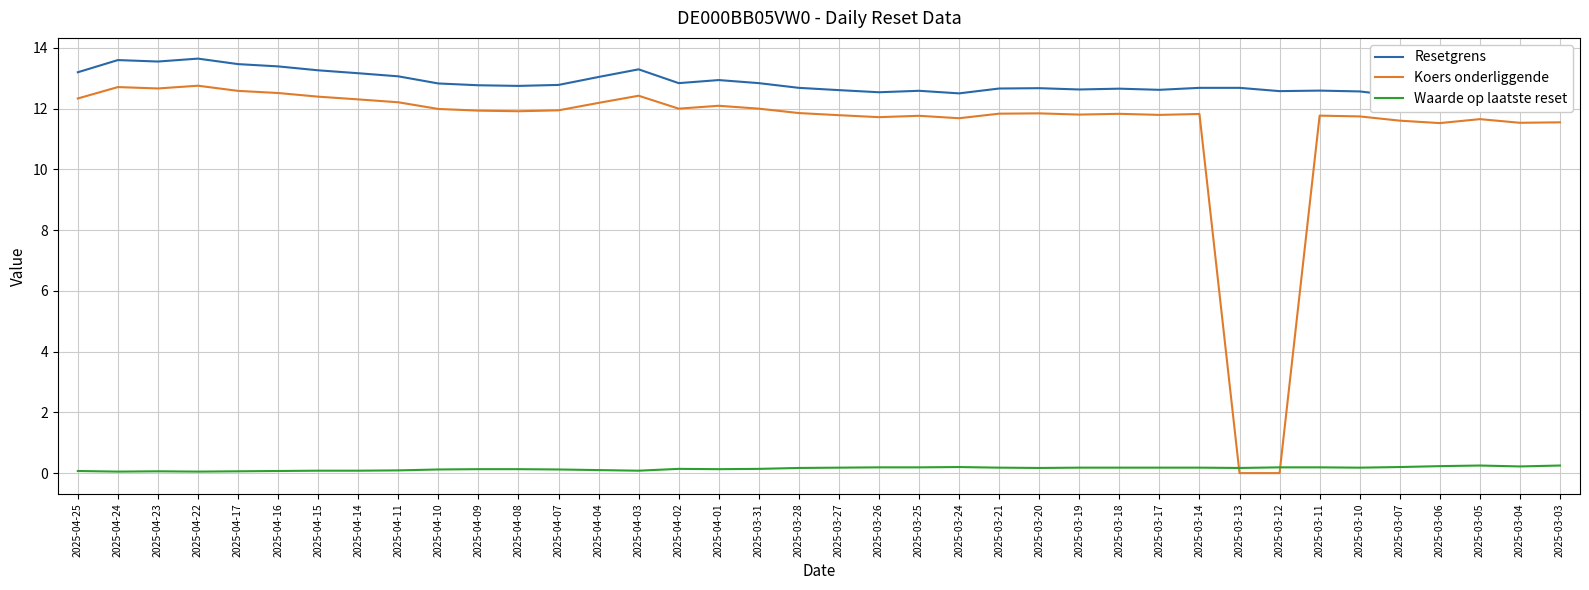

What position from the right is 2025-04-25?

38